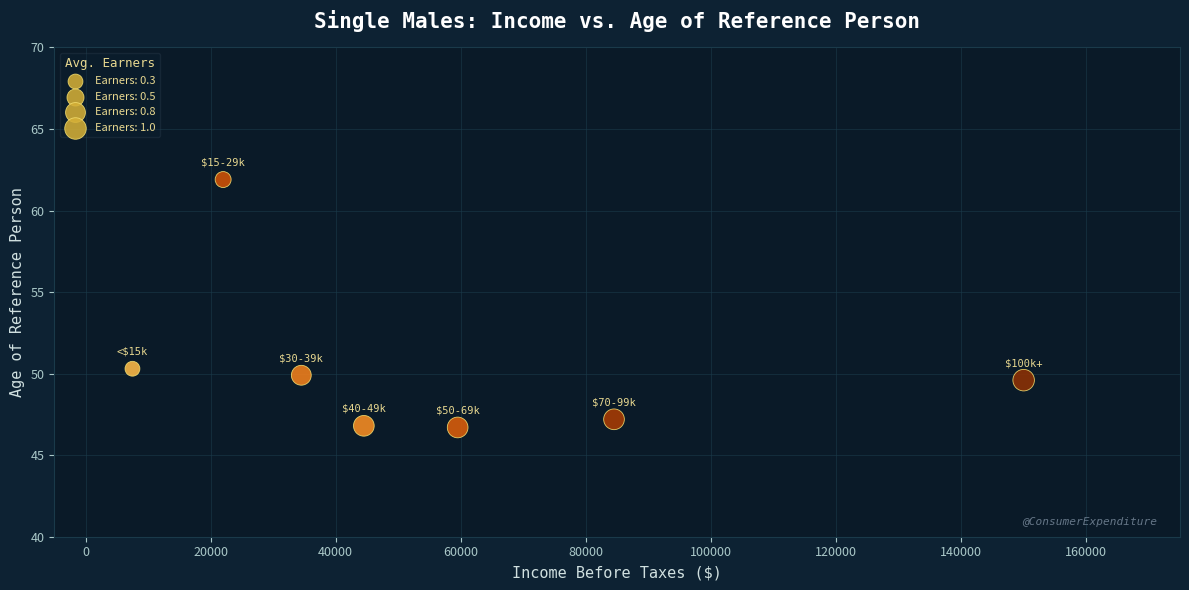

What is the average Y value?

50.3